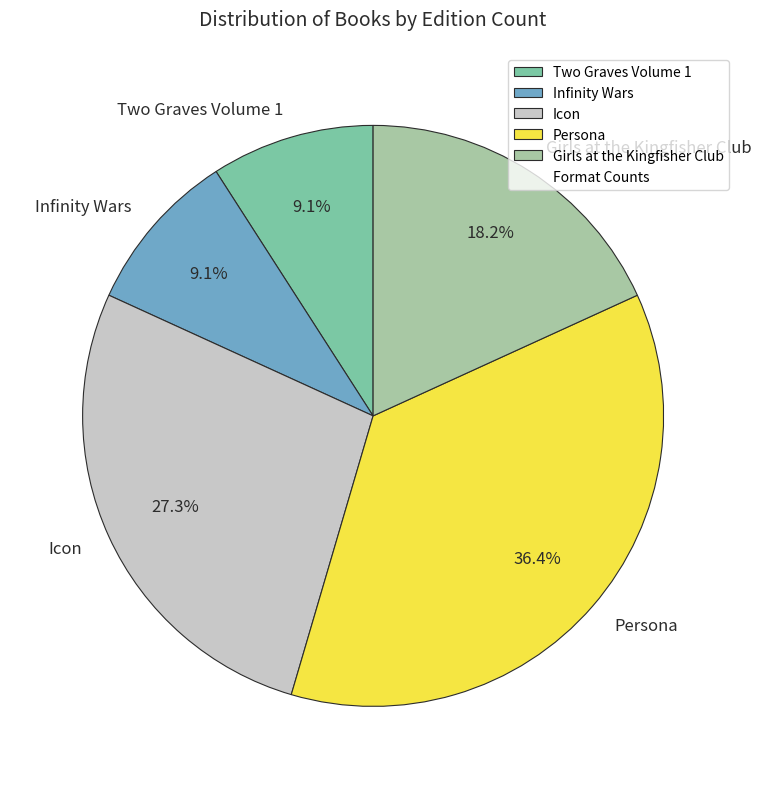

Does Two Graves Volume 1 account for over 50% of the chart?

No